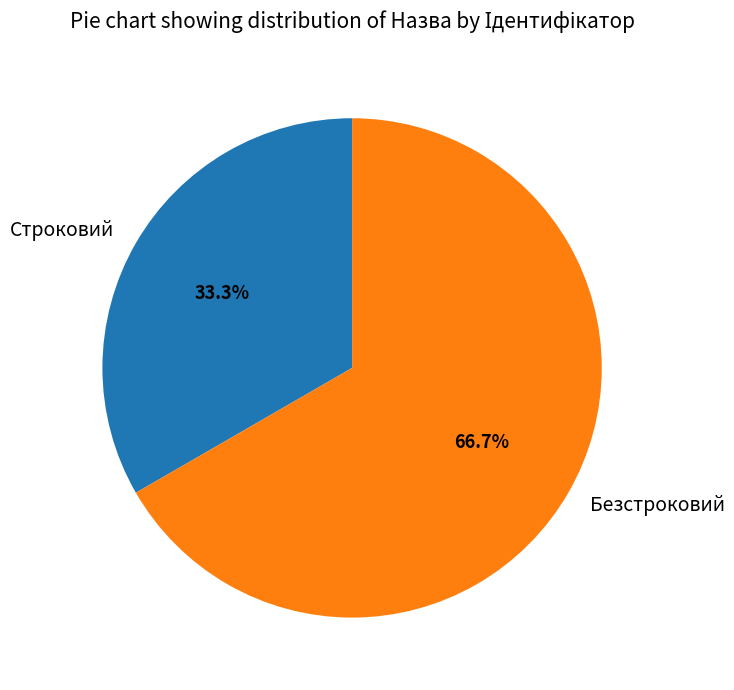

To the nearest percent, what portion does Строковий represent?

33%